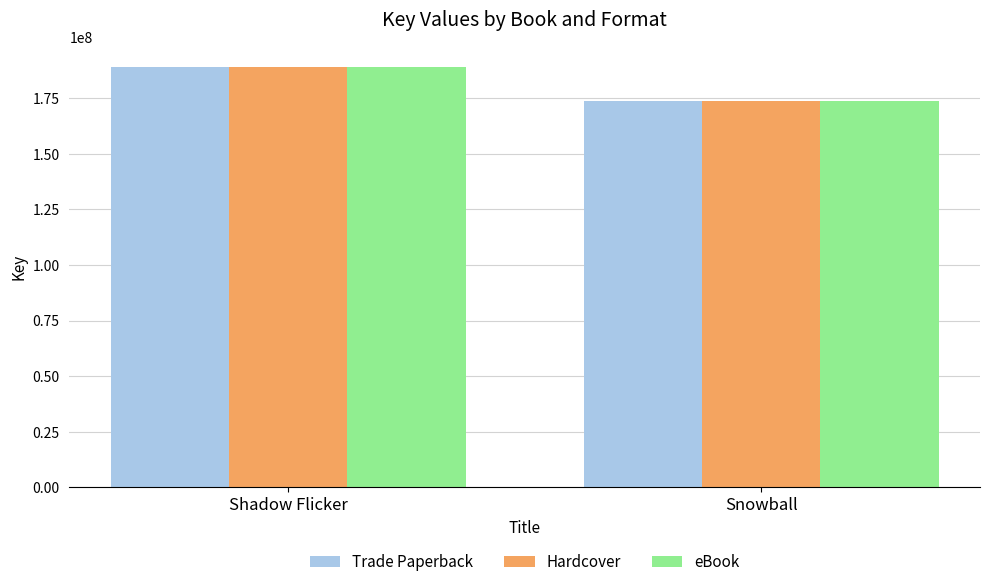

Which label corresponds to the largest value in the chart?

Shadow Flicker